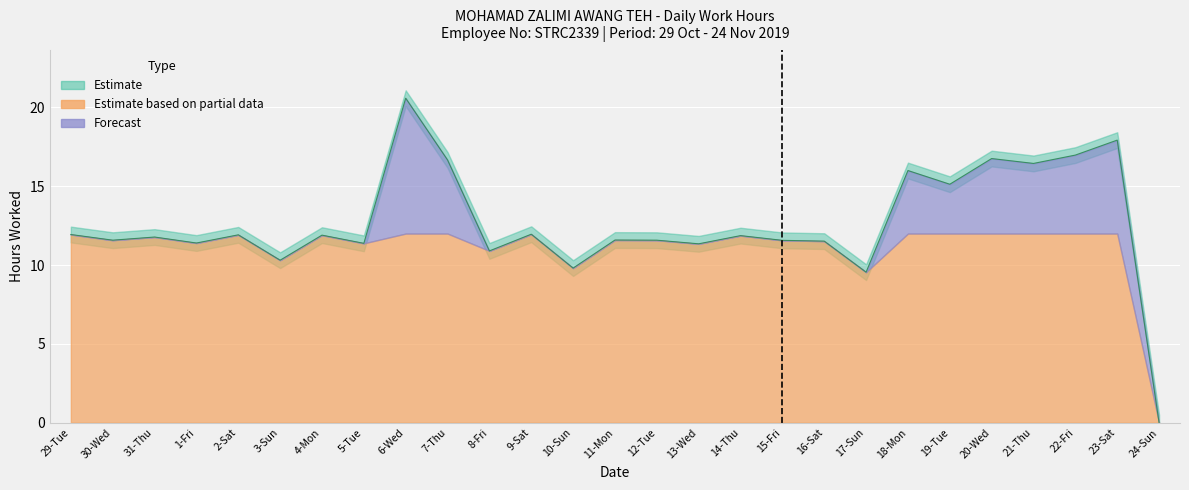

What is the average value?

12.6